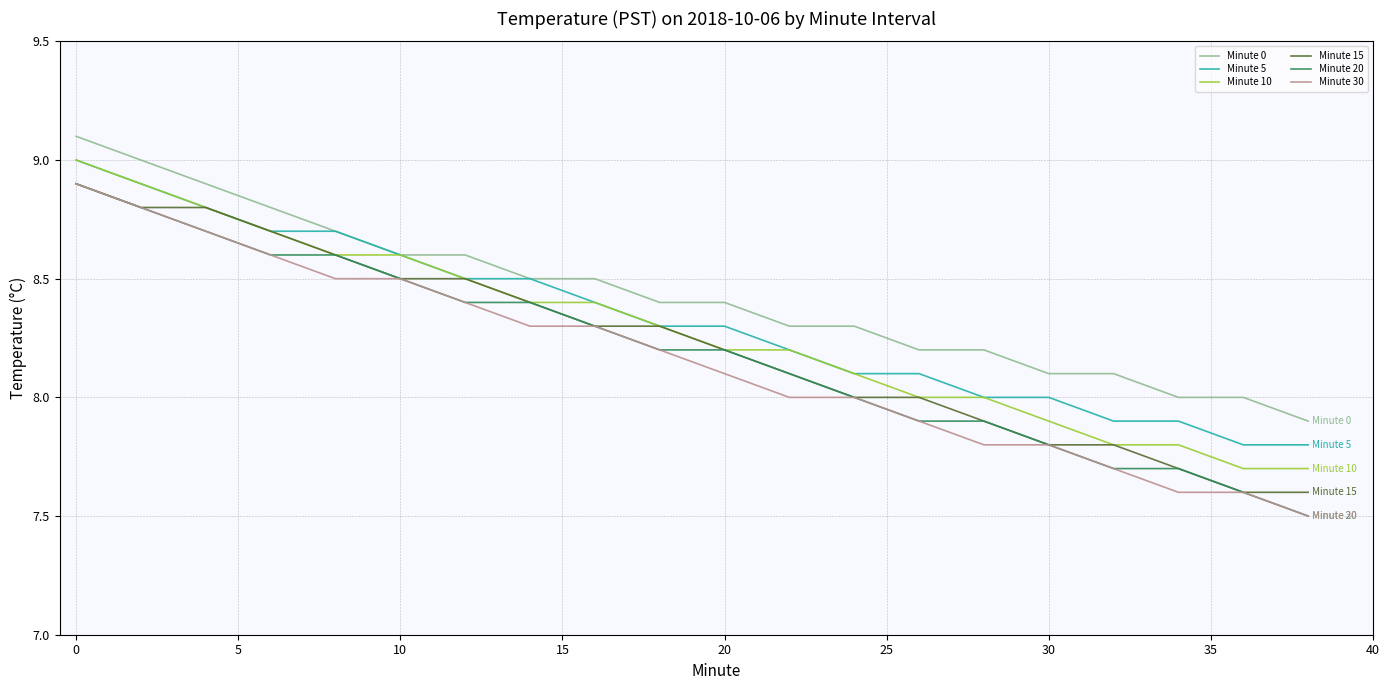

True or false: Minute 30 and Minute 5 cross at least once.

False